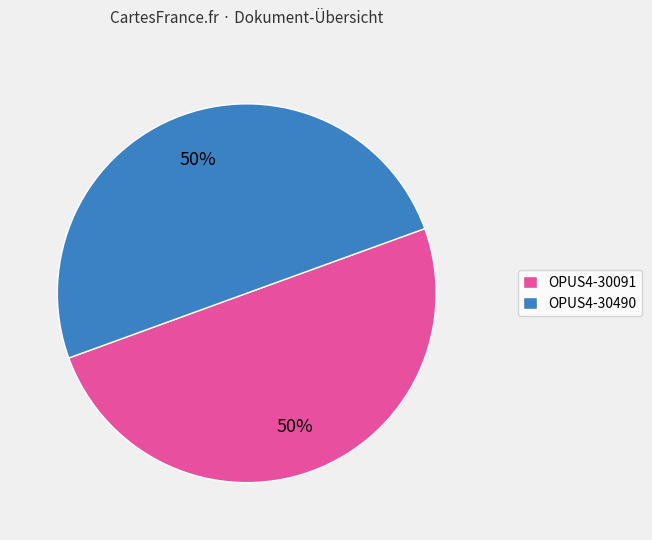

Is the sum of OPUS4-30091 and OPUS4-30490 greater than half?

Yes